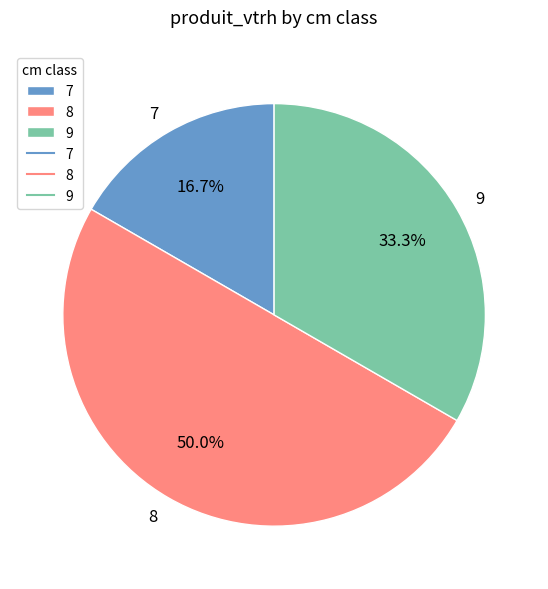

Rank the categories by value from highest to lowest.

8, 9, 7